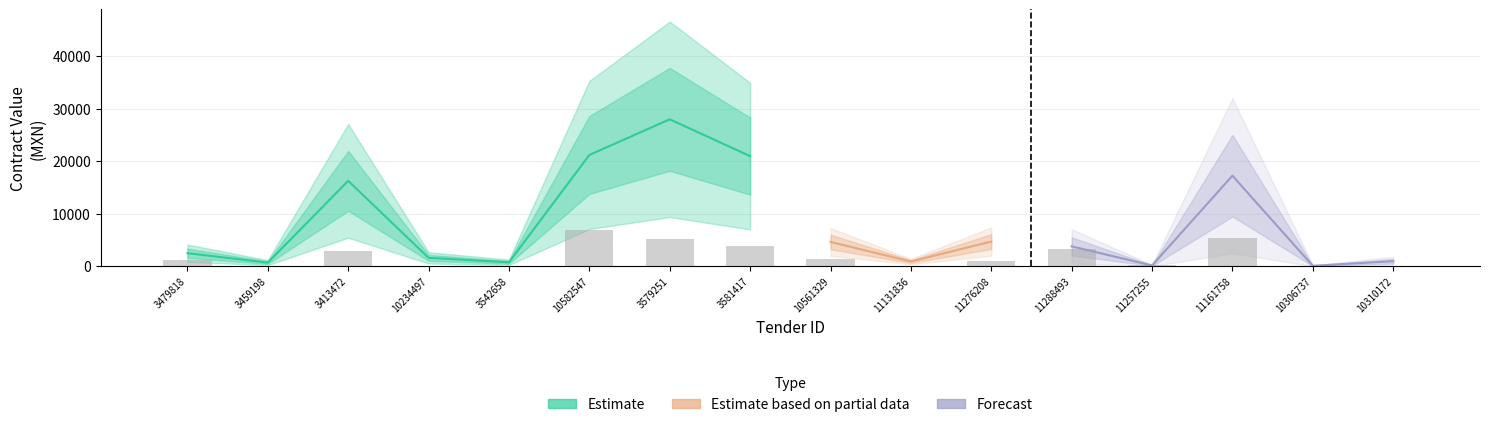

What is the label of the 15th bar from the left?

10306737